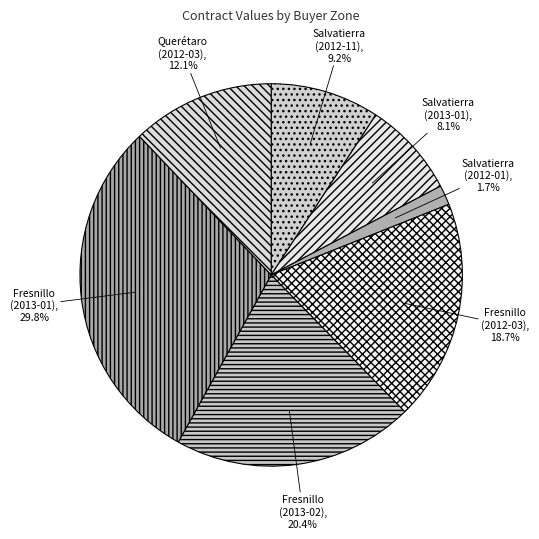

Is there a majority slice in this chart?

No